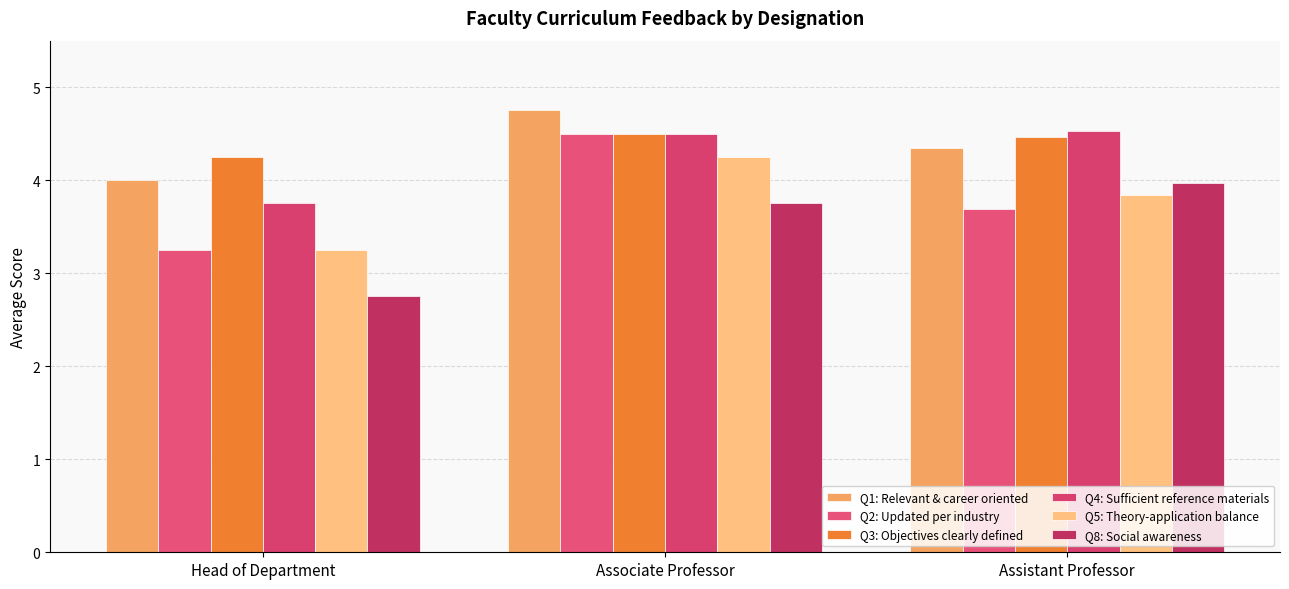

At which category does the chart reach its peak across all series?

Associate Professor